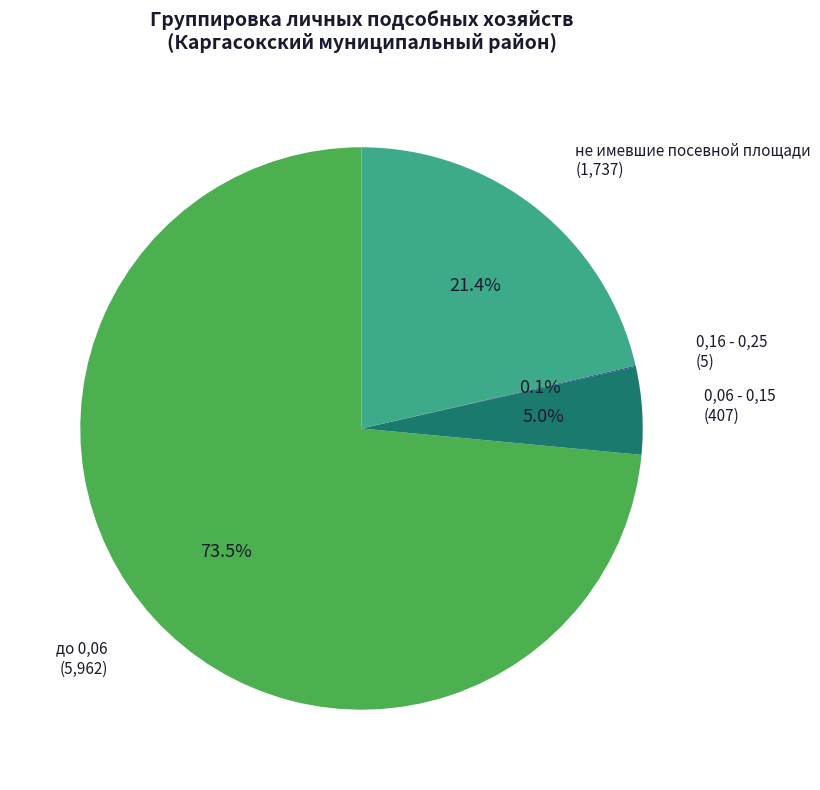

Is there any slice that represents more than half of the pie?

Yes